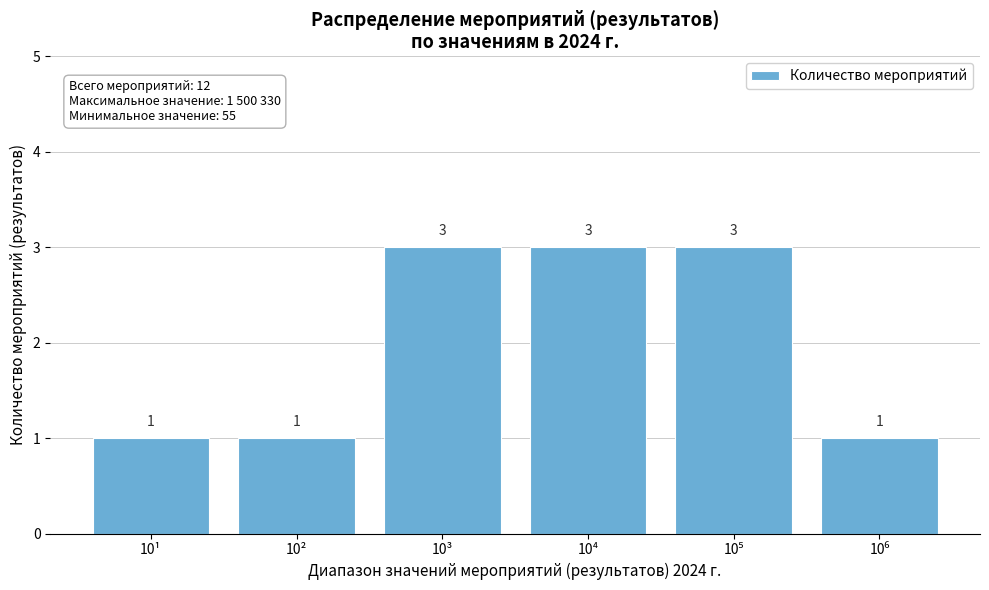

Reading left to right, transcribe all the data shown in this chart.

1	1	3	3	3	1